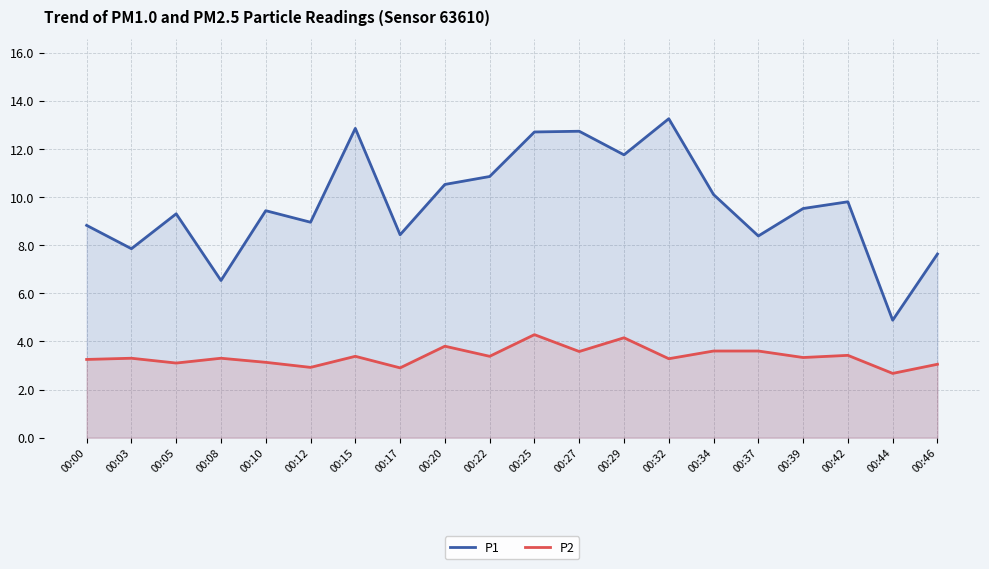

Which category has the highest value in the P1 series?

00:32